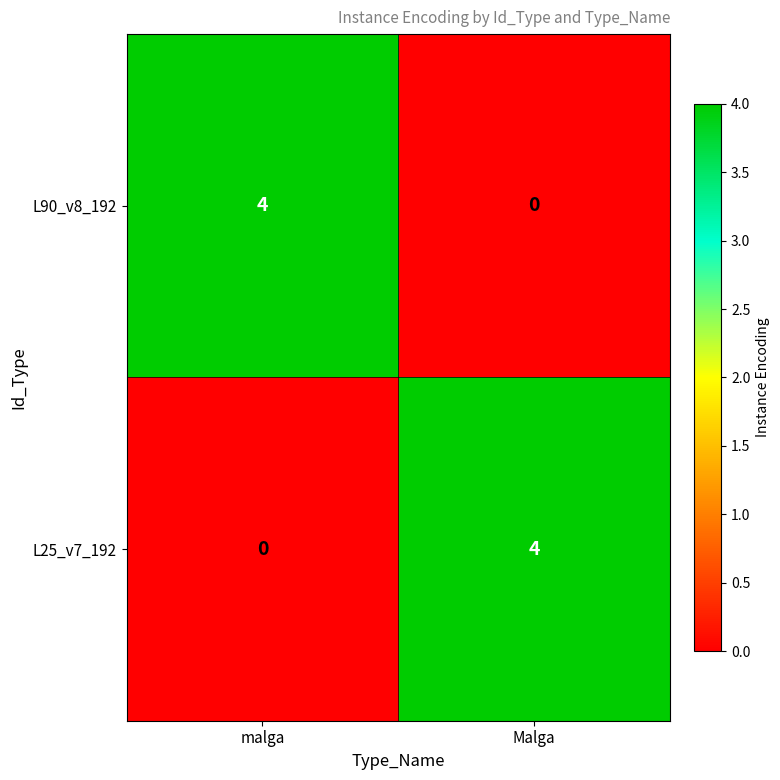

Read the L25_v7_192 value at Malga.

4